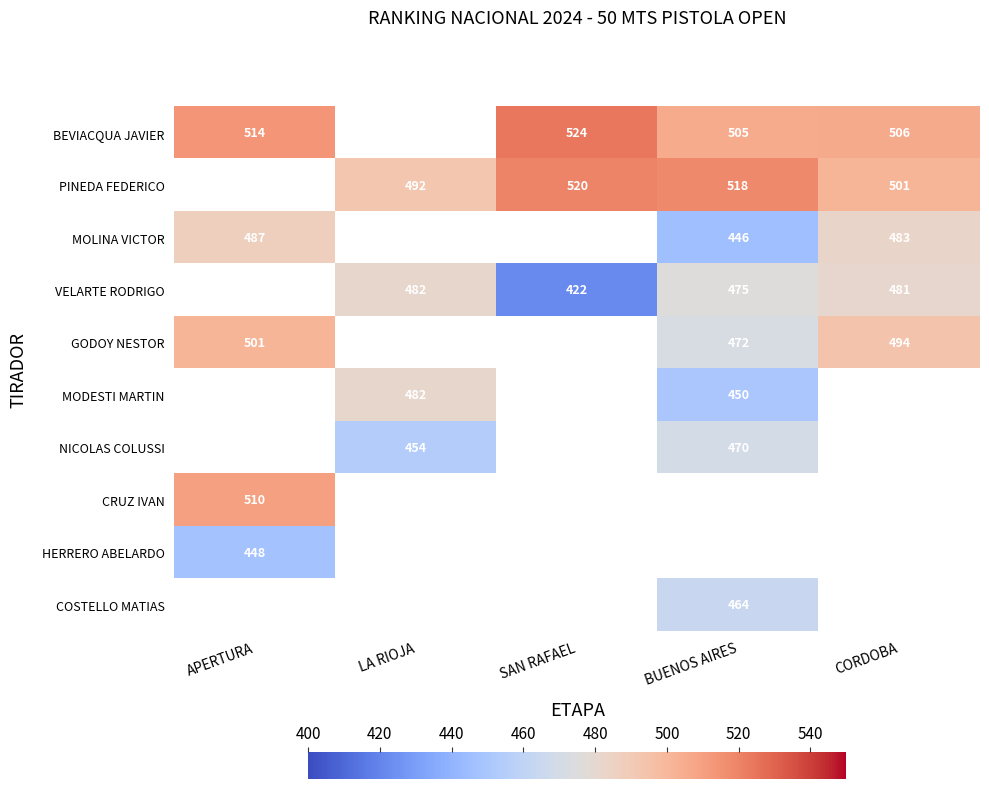

True or false: PINEDA FEDERICO has a value of 691.2 at SAN RAFAEL.

False